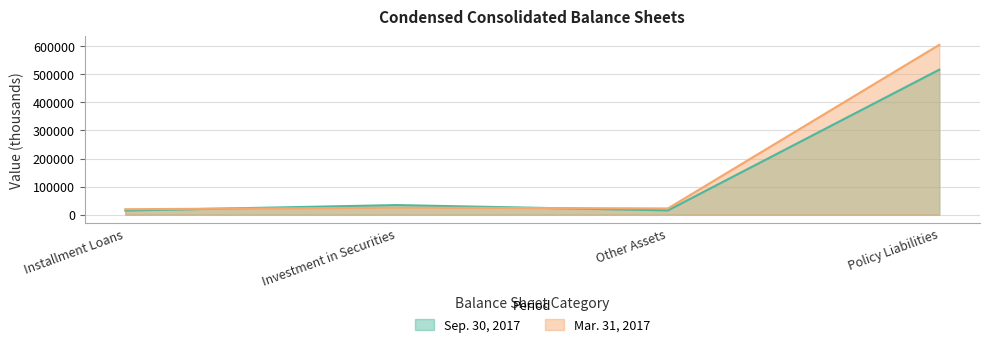

Reading left to right, extract all data points from this chart.

Sep. 30, 2017: 14735	34031	15242	517019
Mar. 31, 2017: 19232	24894	22116	605520